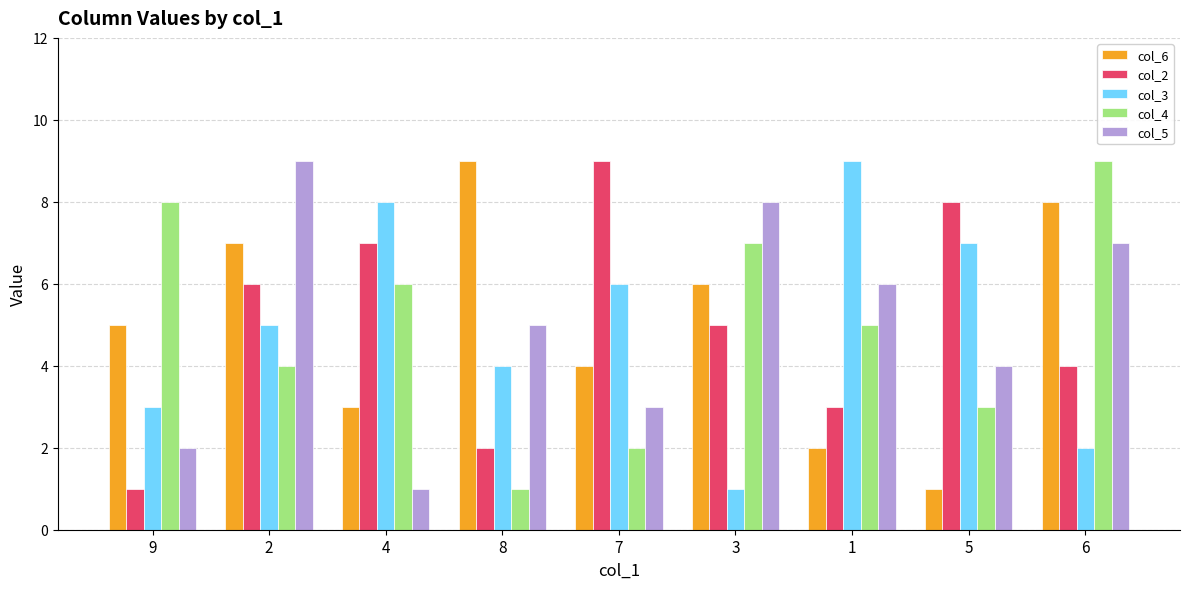

What is the average value of the col_5 series?

5